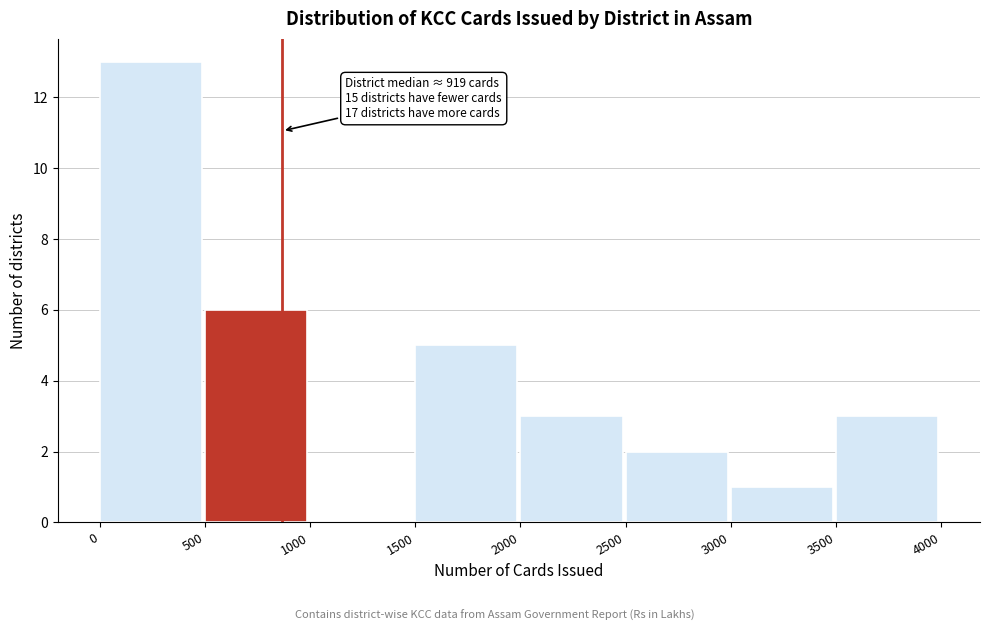

Which range on the x-axis has the tallest bar?

0 to 500